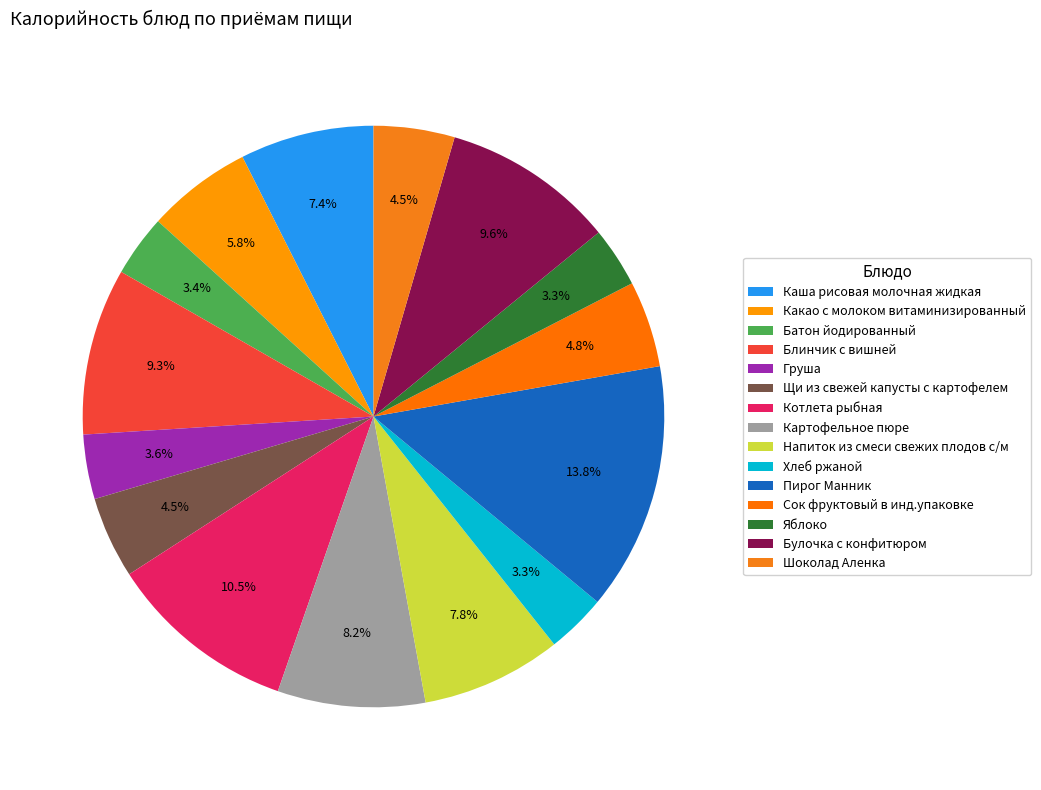

Which has a higher value, Сок фруктовый в инд.упаковке or Блинчик с вишней?

Блинчик с вишней